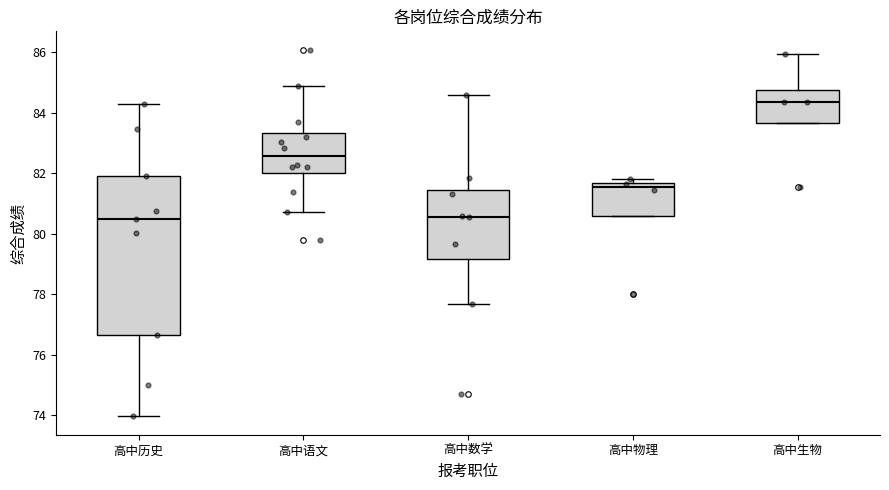

Reading left to right, read every box against the y-axis: the position of its median line, the range the box covers, and the ends of its whiskers. The values are not printed on the chart, so give them approximately, as read against the axis.

高中历史: median 80.4, box 76.6 to 82.0, whiskers 74.0 to 84.4
高中语文: median 82.6, box 82.0 to 83.4, whiskers 80.8 to 84.8
高中数学: median 80.6, box 79.2 to 81.4, whiskers 77.6 to 84.6
高中物理: median 81.6 (just below the box's upper edge), box 80.6 to 81.6, whiskers 80.6 to 81.8
高中生物: median 84.4, box 83.6 to 84.8, whiskers 83.6 to 86.0